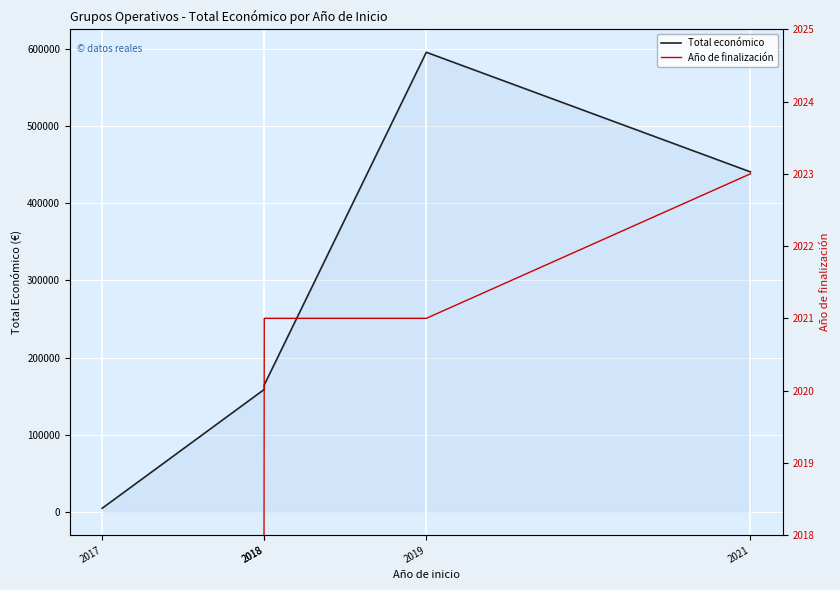

What is the difference between the Año de finalización values at 2017 and 2019?

2021